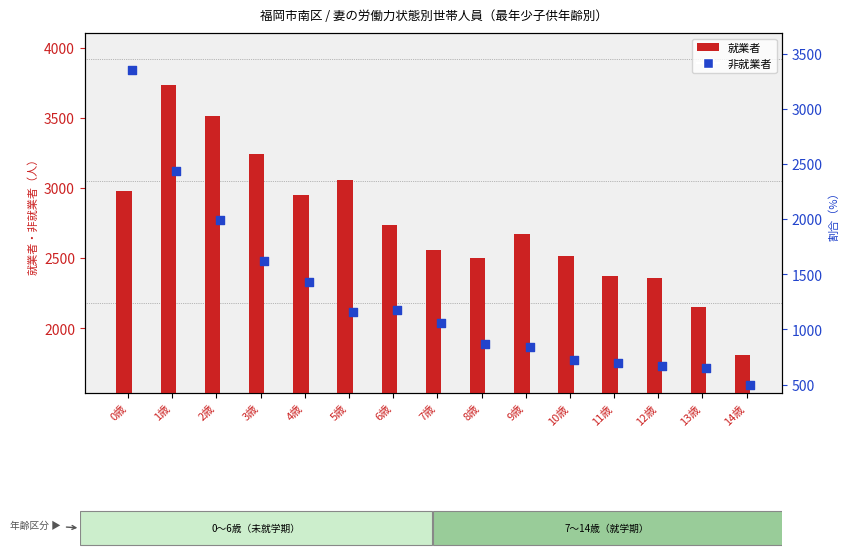

At how many categories does at least one series exceed 1073?

15